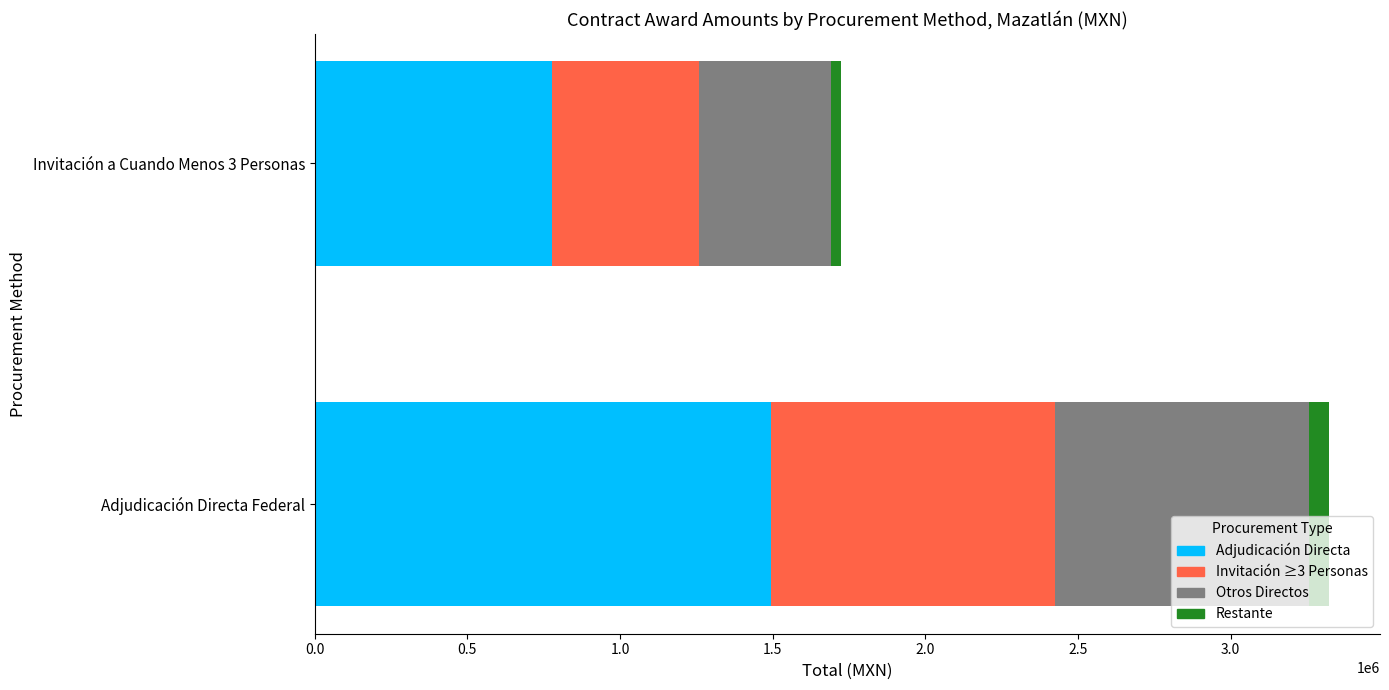

What is the sum of all Adjudicación Directa values?

2271433.8